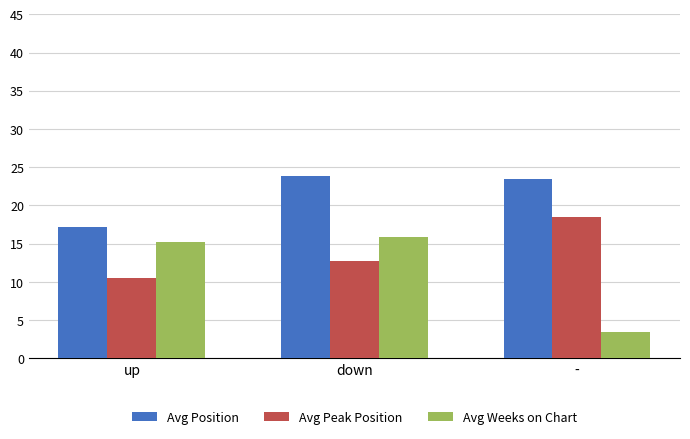

At -, list the series in order from largest to smallest.

Avg Position, Avg Peak Position, Avg Weeks on Chart